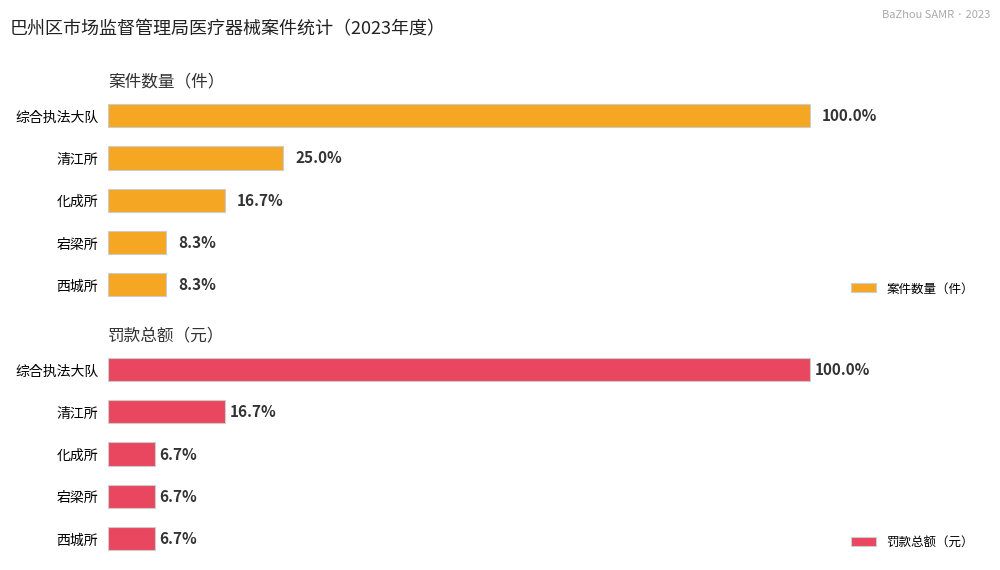

Count the 罚款总额（元） values in the range 20000 to 50000.

4